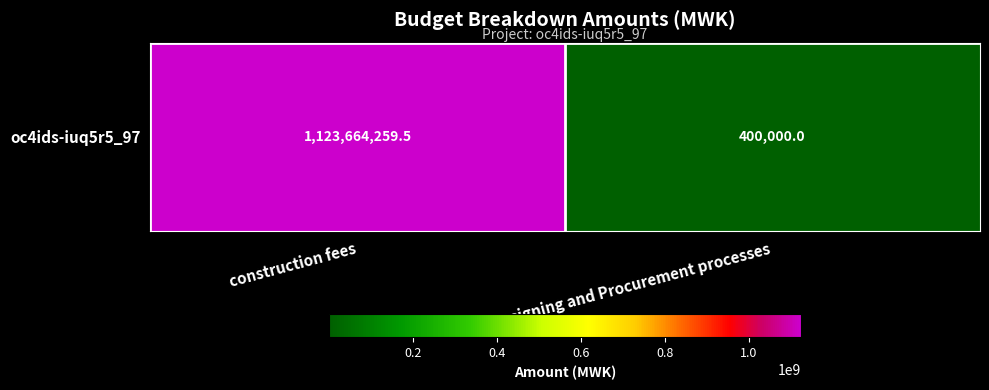

True or false: the data shows 1123664259.5 at construction fees.

True